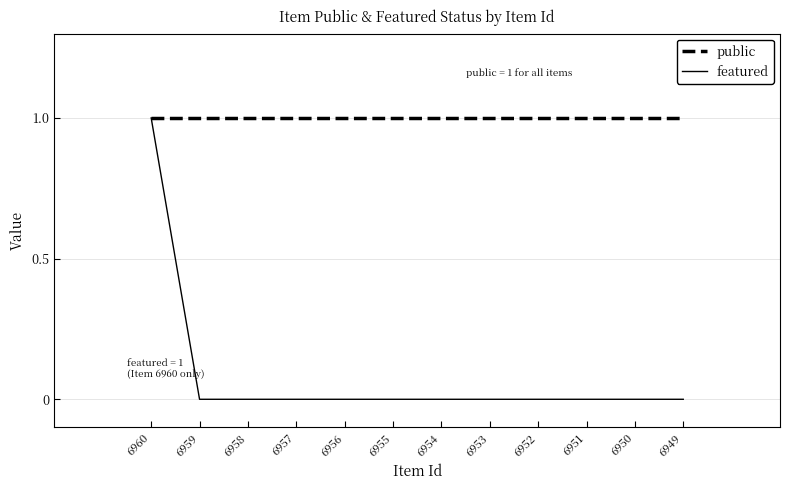

True or false: featured has a value of 0 at 6951.

True